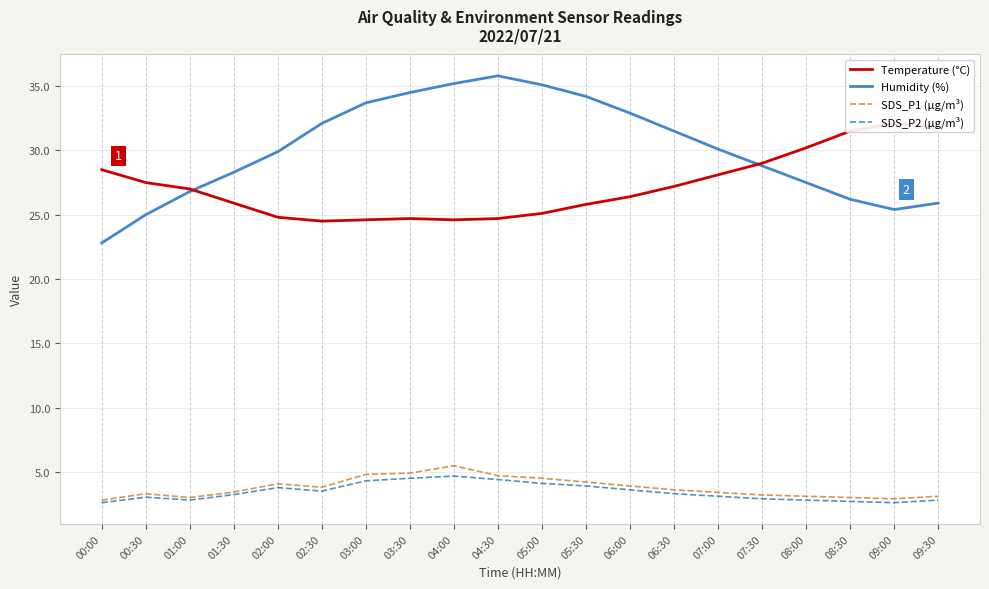

Where is Temperature (°C) nearest to the value 28?

07:00